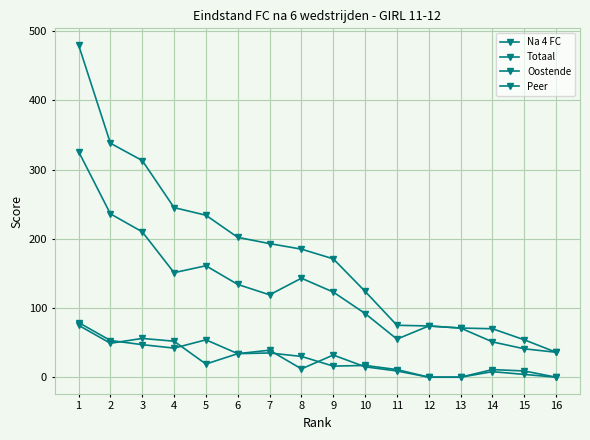

The value of Na 4 FC at 16 is 25. True or false?

False